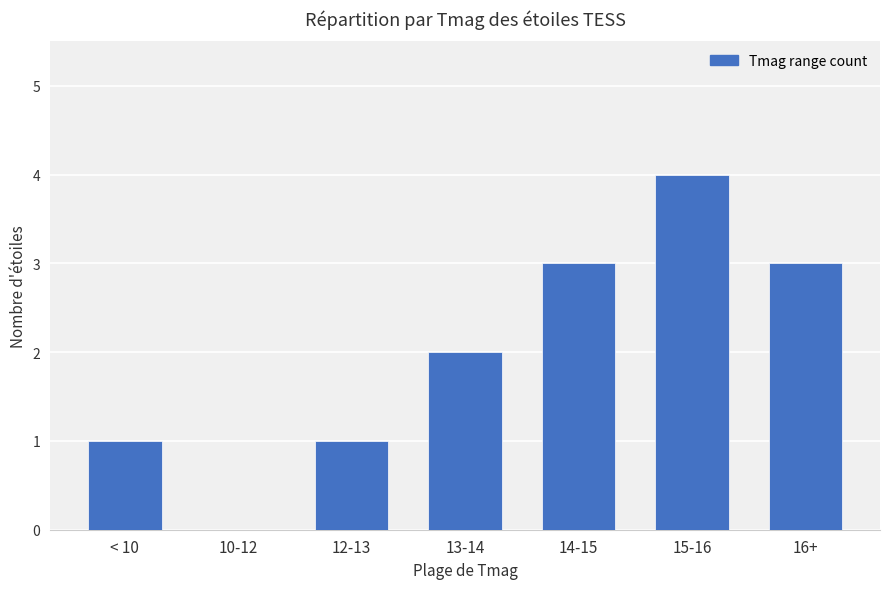

True or false: the data shows 0 at 12-13.

False